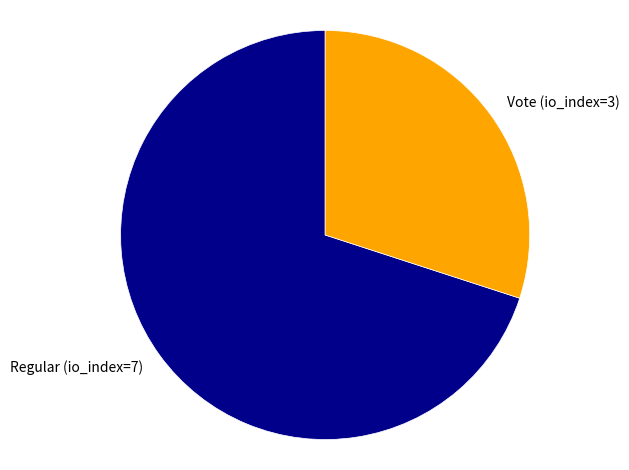

True or false: Regular (io_index=7) accounts for 70% of the total.

True